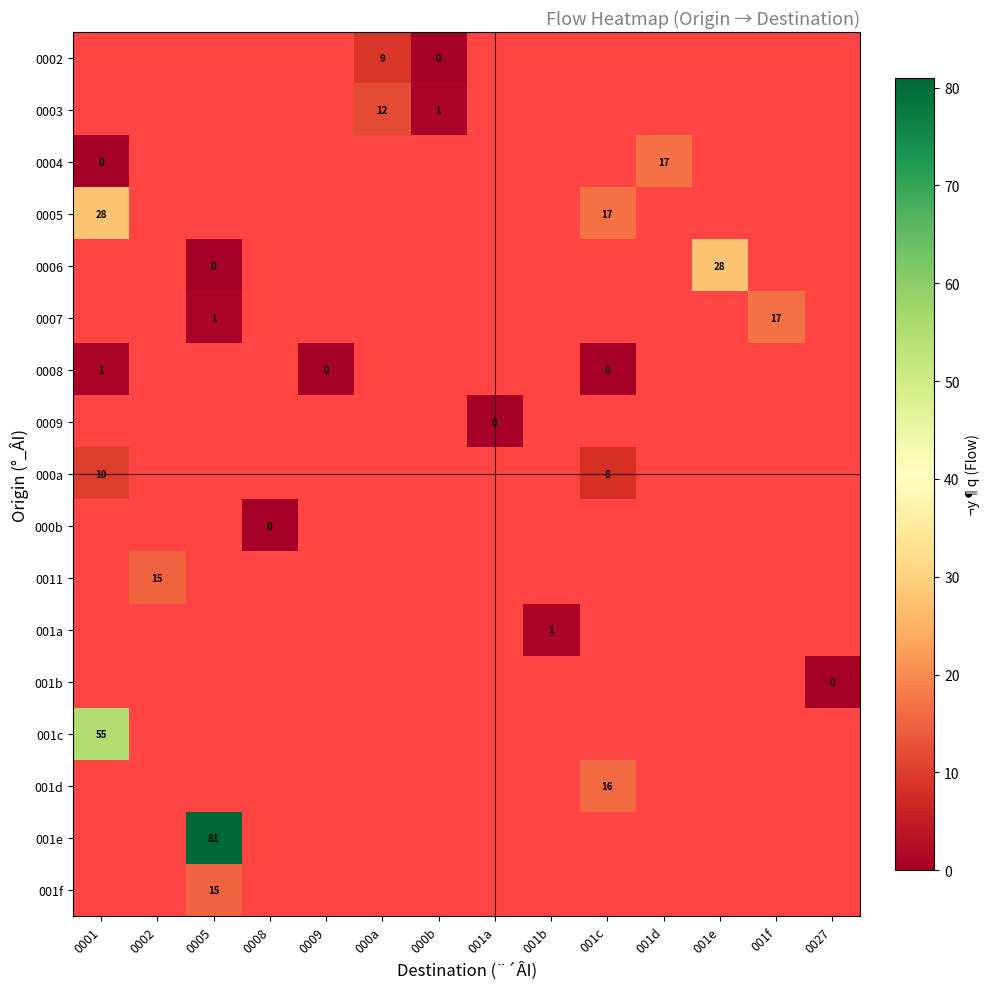

Is it true that 0003 equals 1 at 000b?

True